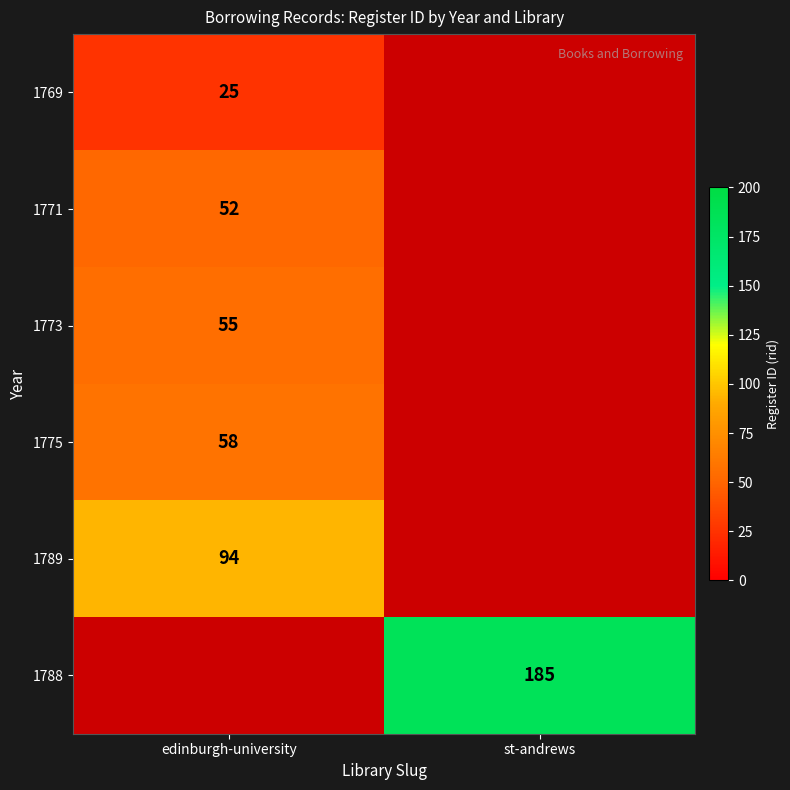

At how many categories does at least one series exceed 167?

1